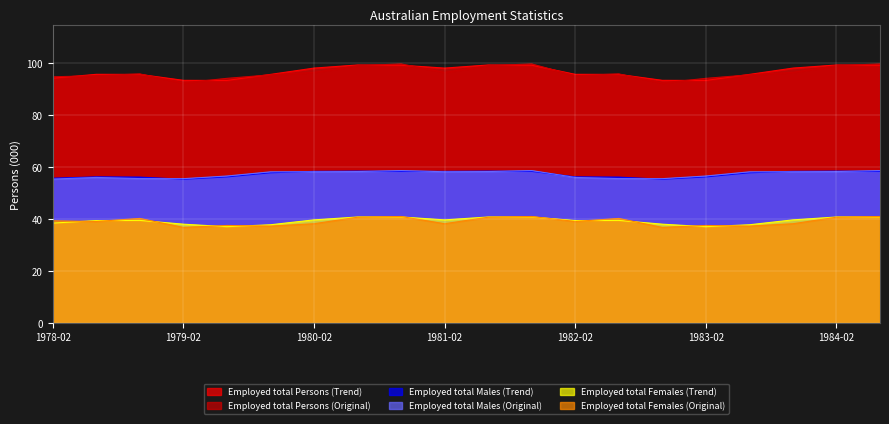

What is the difference between the maximum and minimum values in the Employed total Females (Trend) series?

3.7